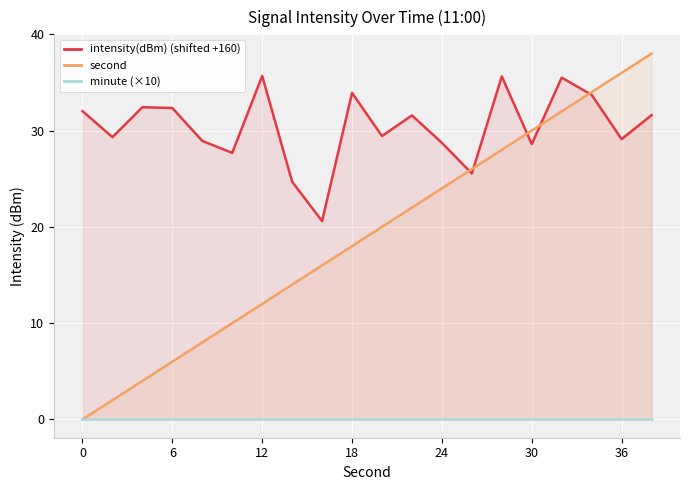

Reading left to right, extract all data points from this chart.

intensity(dBm) (shifted +160): 32.0	29.3	32.4	32.3	28.9	27.7	35.7	24.7	20.6	33.9	29.4	31.6	28.7	25.5	35.6	28.6	35.5	33.7	29.1	31.6
second: 0.0	2.0	4.0	6.0	8.0	10.0	12.0	14.0	16.0	18.0	20.0	22.0	24.0	26.0	28.0	30.0	32.0	34.0	36.0	38.0
minute (×10): 0.0	0.0	0.0	0.0	0.0	0.0	0.0	0.0	0.0	0.0	0.0	0.0	0.0	0.0	0.0	0.0	0.0	0.0	0.0	0.0